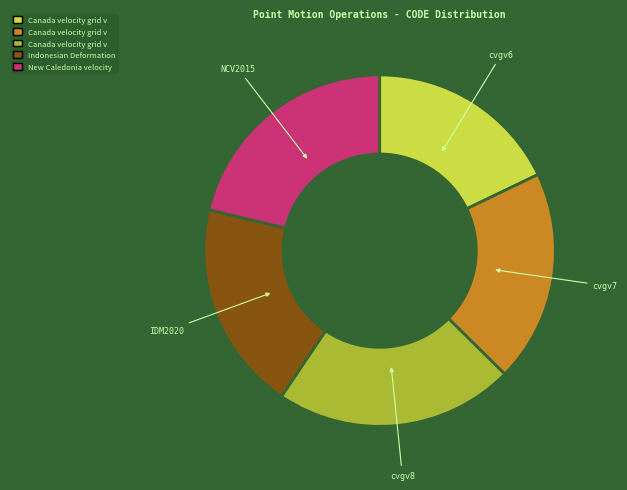

Count the number of slices in the pie.

5